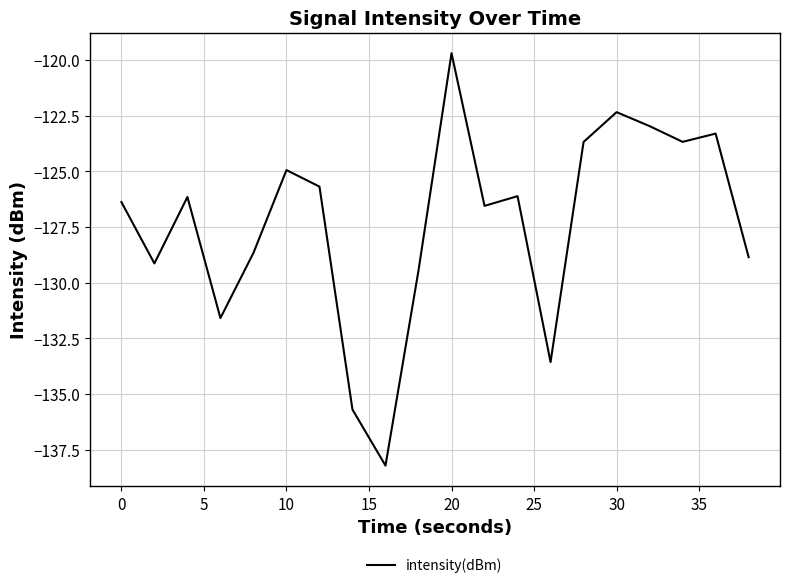

How many lines are shown in the chart?

1